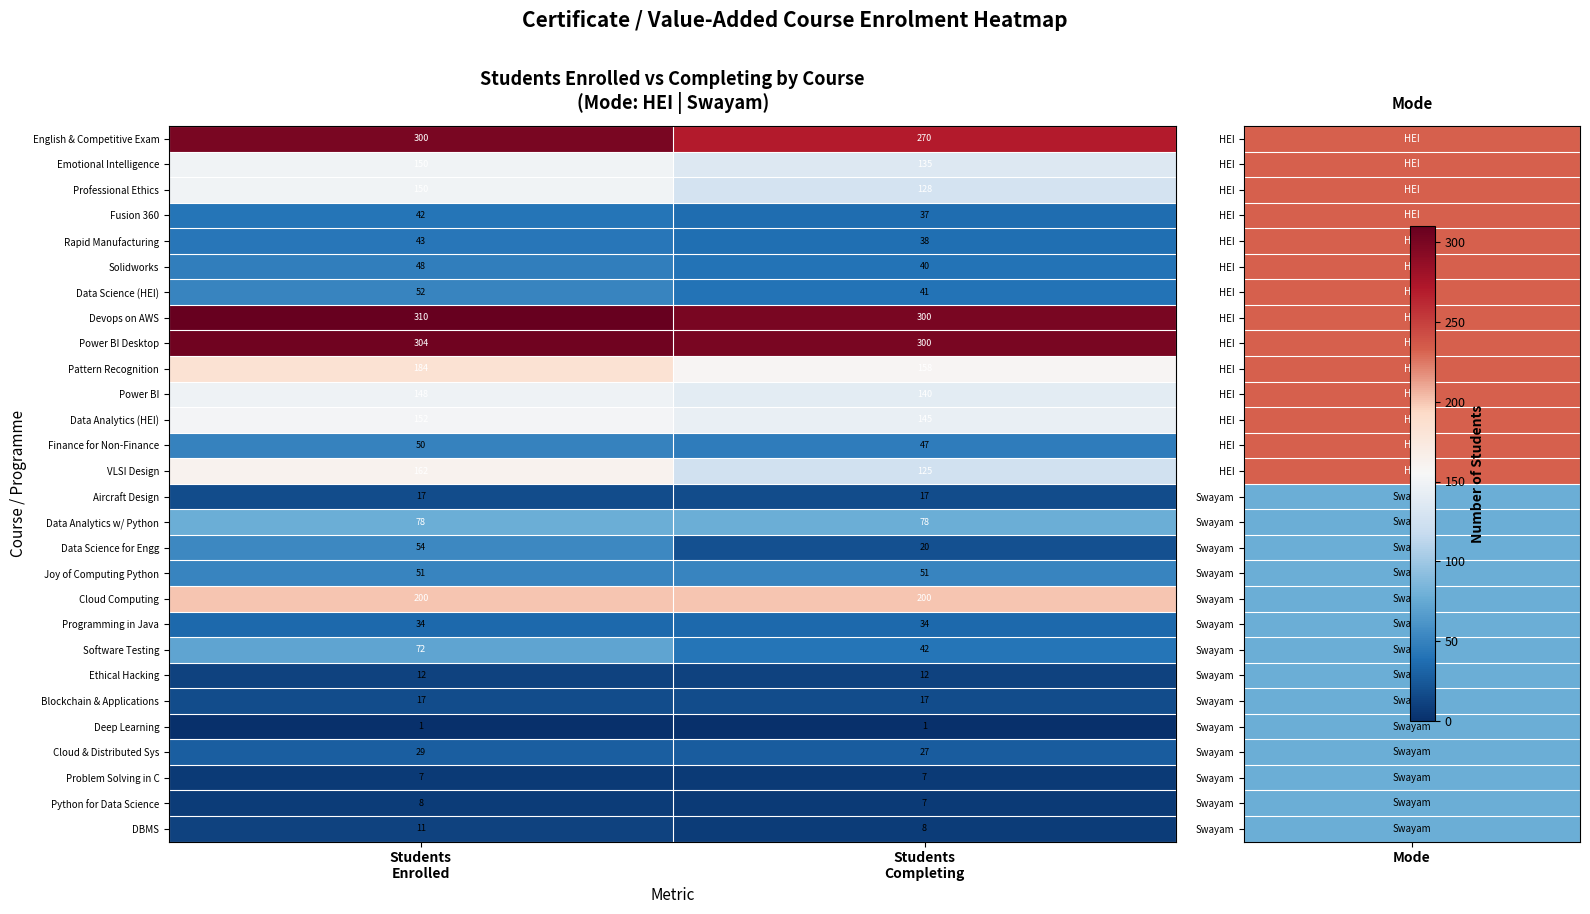

Which series has the widest spread of values?

VLSI Design